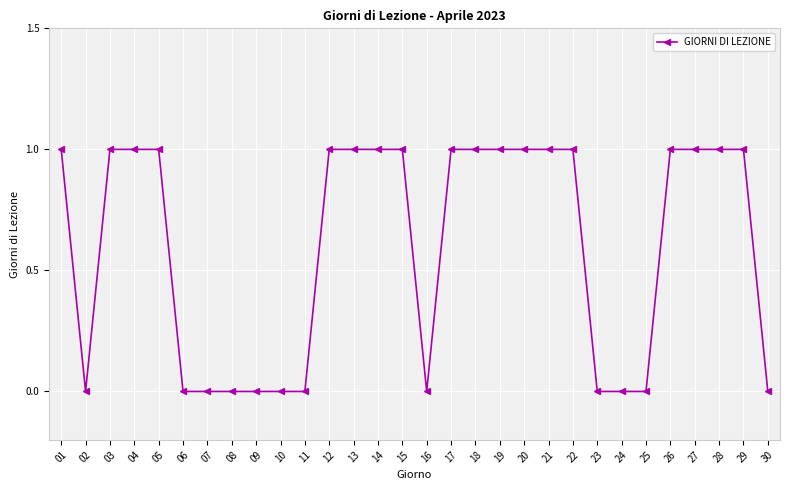

True or false: the data shows 2 at 05.

False